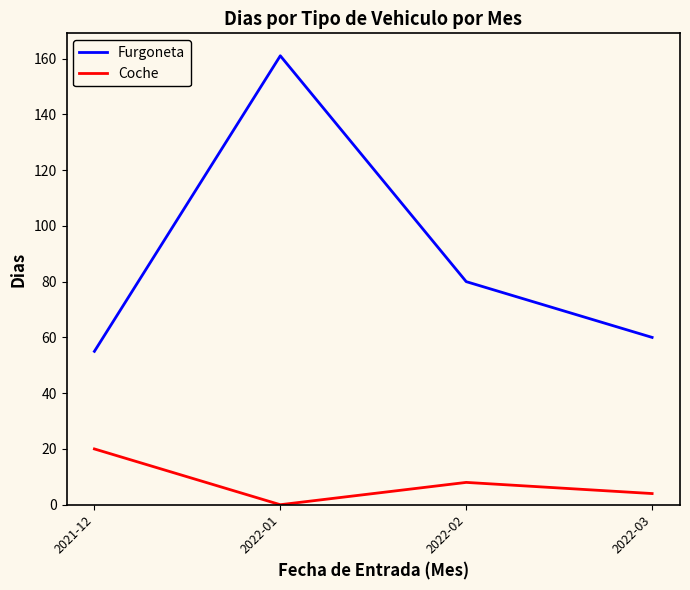

What is the average value of the Coche series?

8